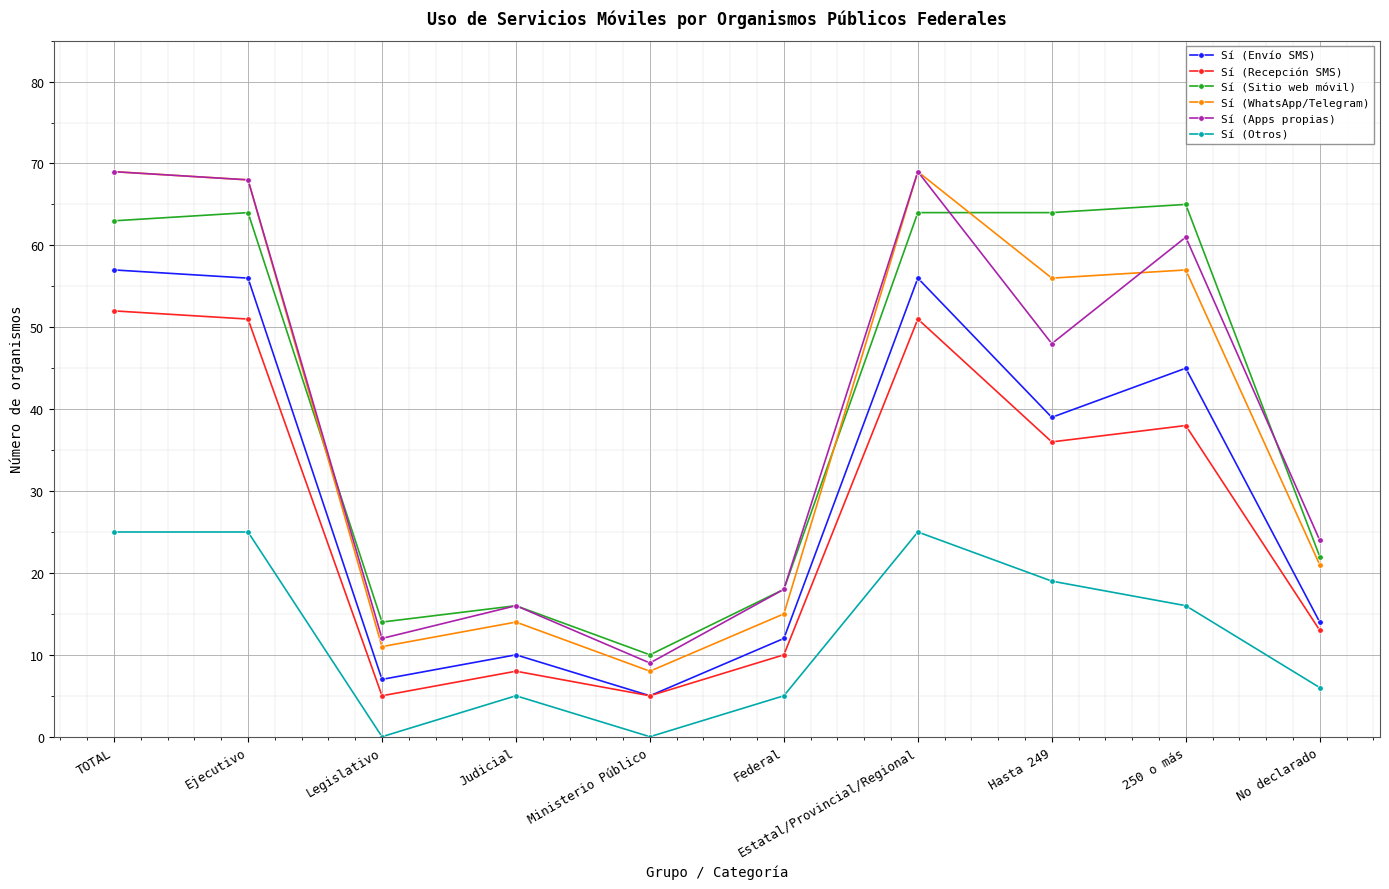

What is the average value of the Sí (Apps propias) series?

39